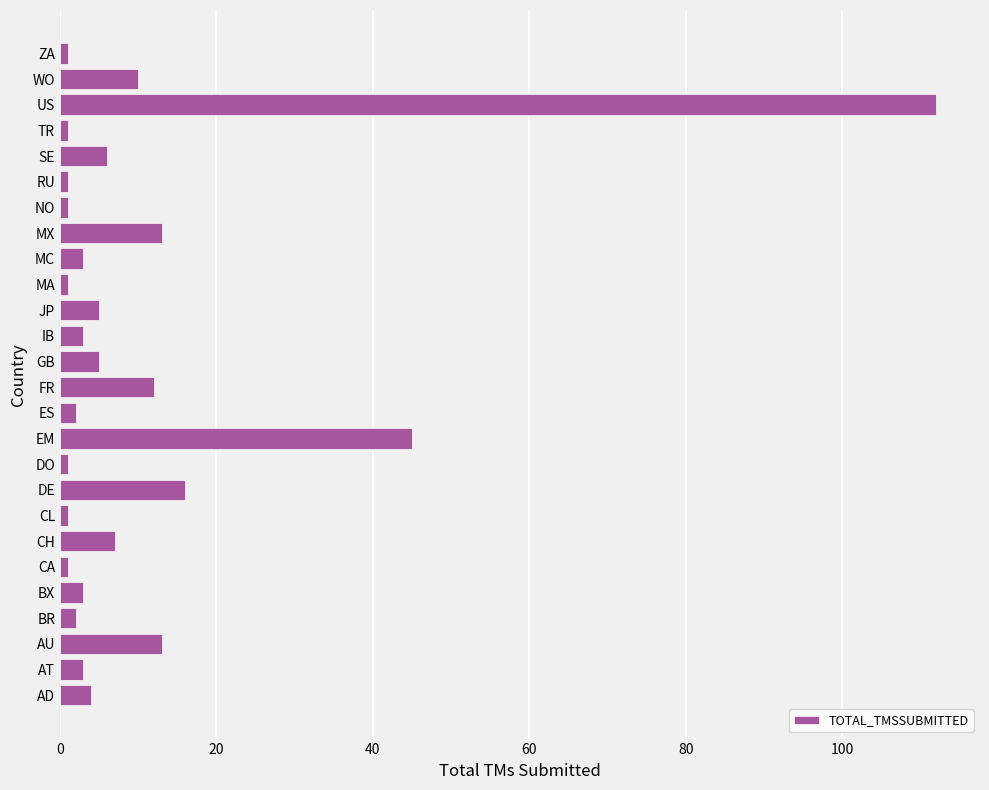

Count the number of categories in the chart.

26